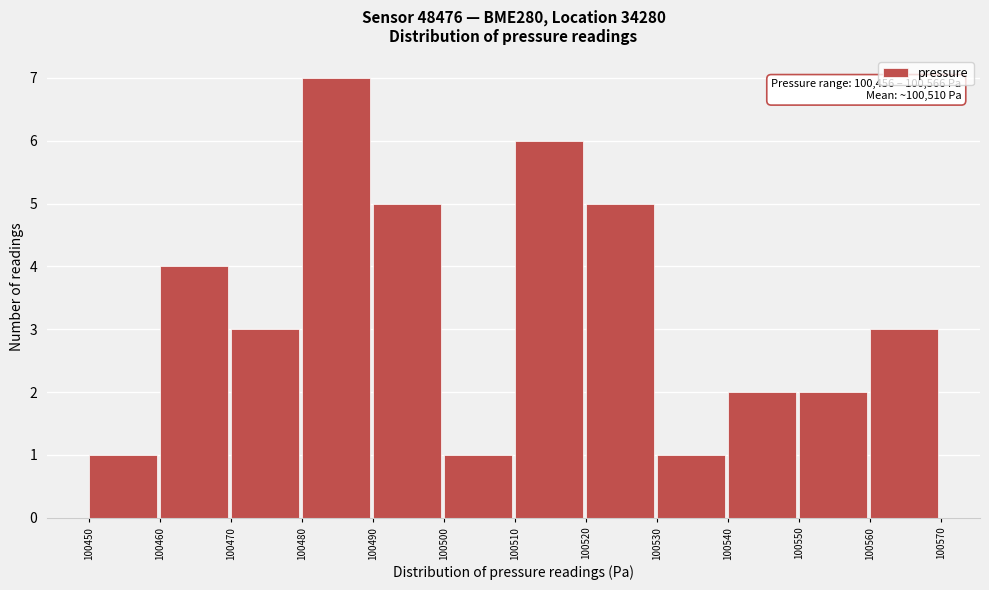

Over which range of the x-axis is the bar tallest?

100480 to 100490